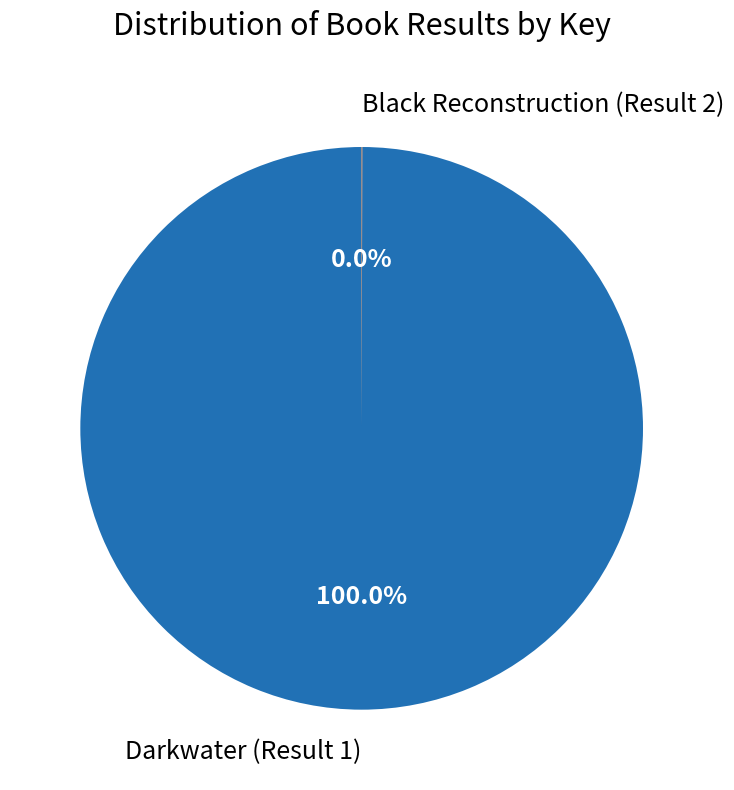

Which category accounts for the majority?

Darkwater (Result 1)